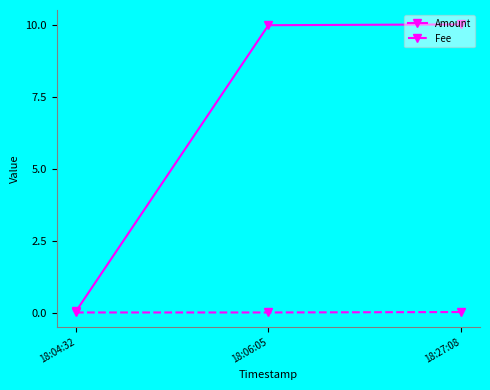

List the series in order of their peak value, highest first.

Amount, Fee